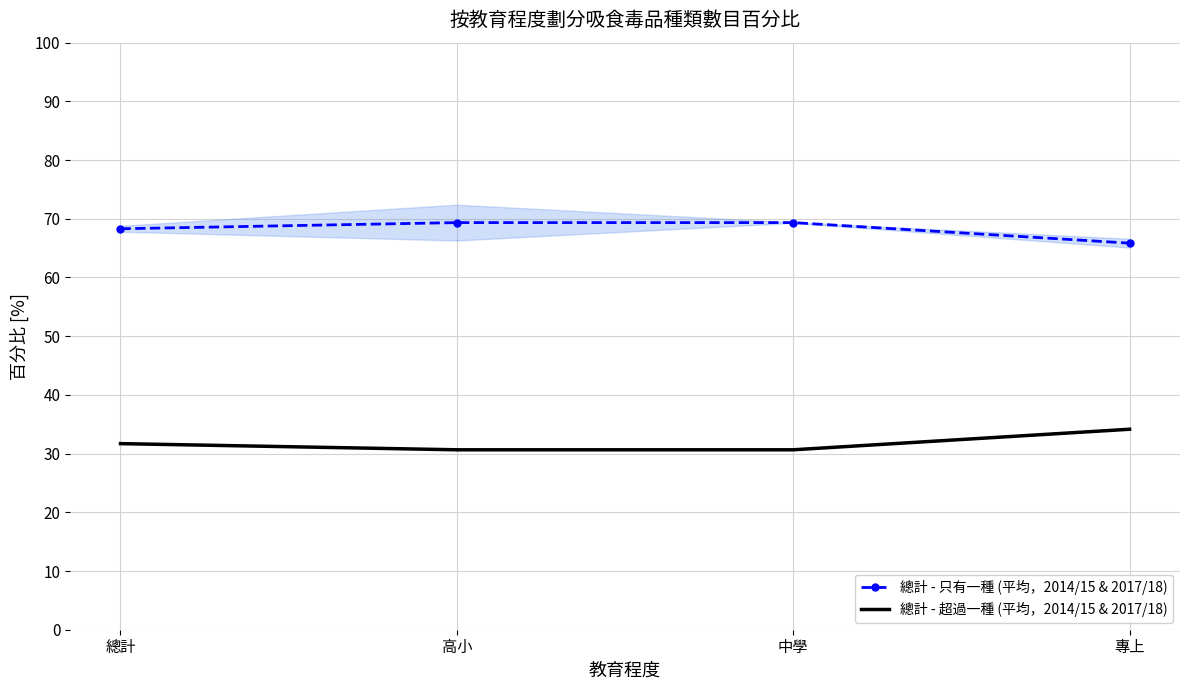

Rank the categories by 總計 - 只有一種 (平均，2014/15 & 2017/18) value from lowest to highest.

專上, 總計, 高小, 中學